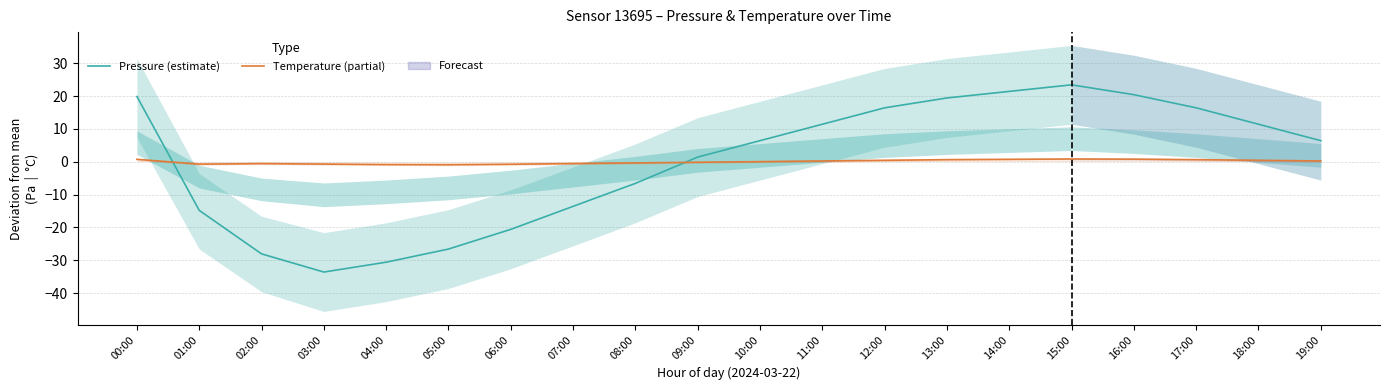

At which category is the sum across all series the highest?

15:00